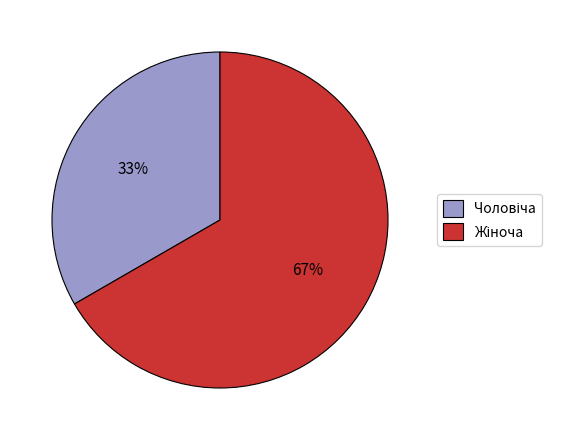

To the nearest percent, what is the average slice percentage?

50%